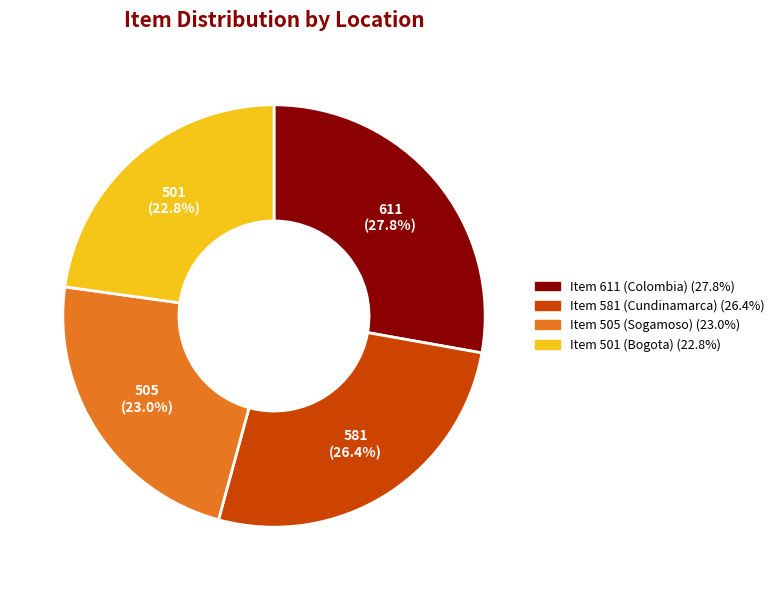

True or false: Item 581 (Cundinamarca) accounts for 32% of the total.

False